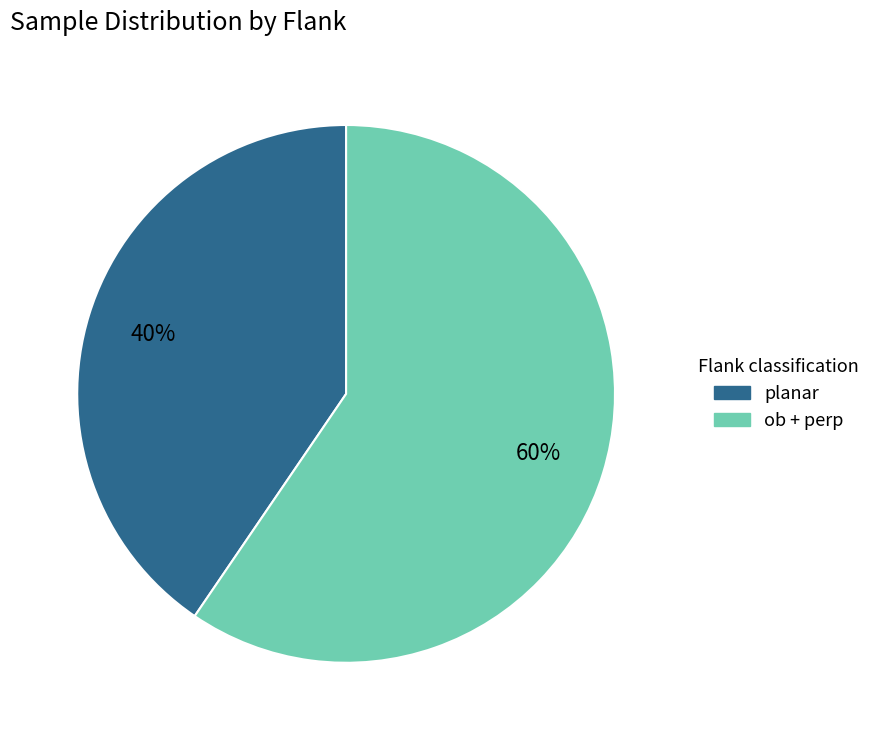

To the nearest percent, what is the combined percentage of ob + perp and planar?

100%